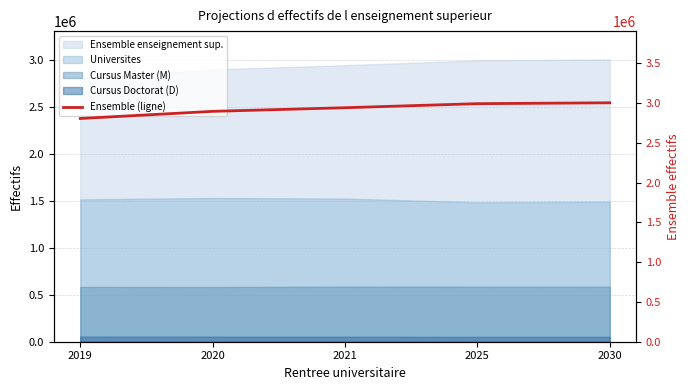

Reading right to left, extract all data points from this chart.

2030=3002000	2025=2991000	2021=2940100	2020=2894471	2019=2804518